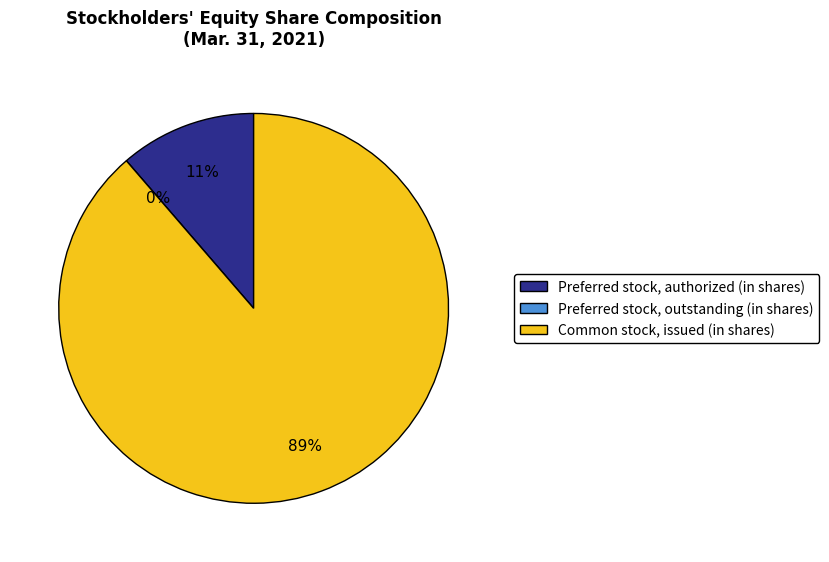

The Preferred stock, authorized (in shares) slice represents 11% of the pie. True or false?

True